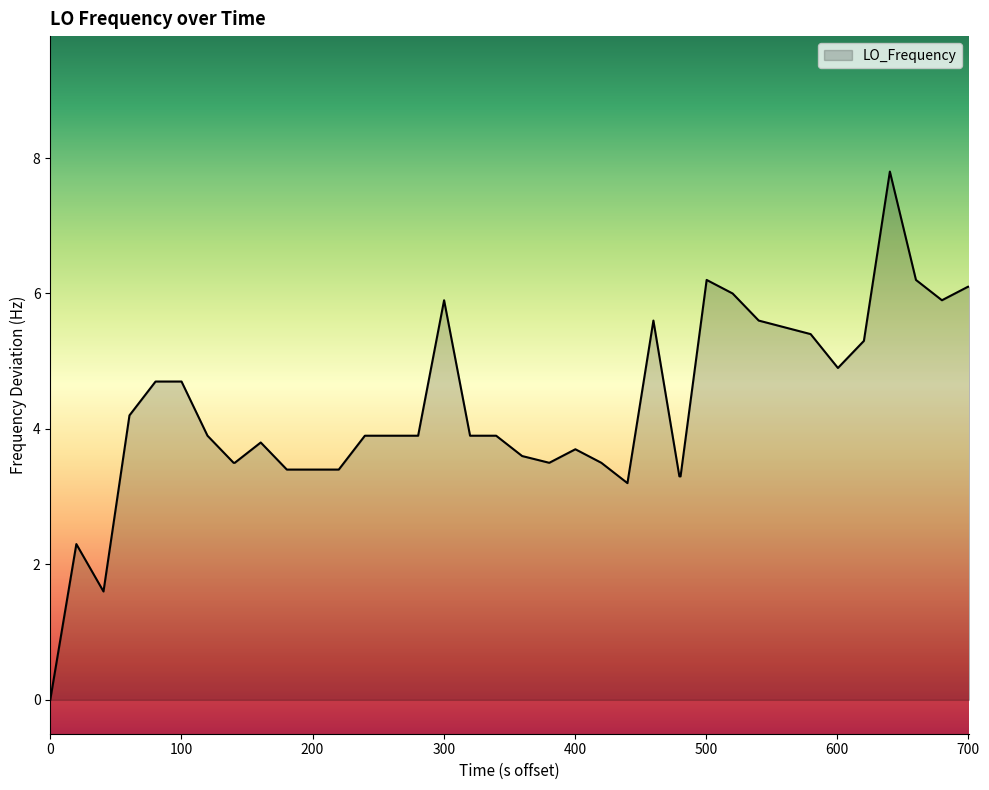

What is the greatest value displayed?

7.8